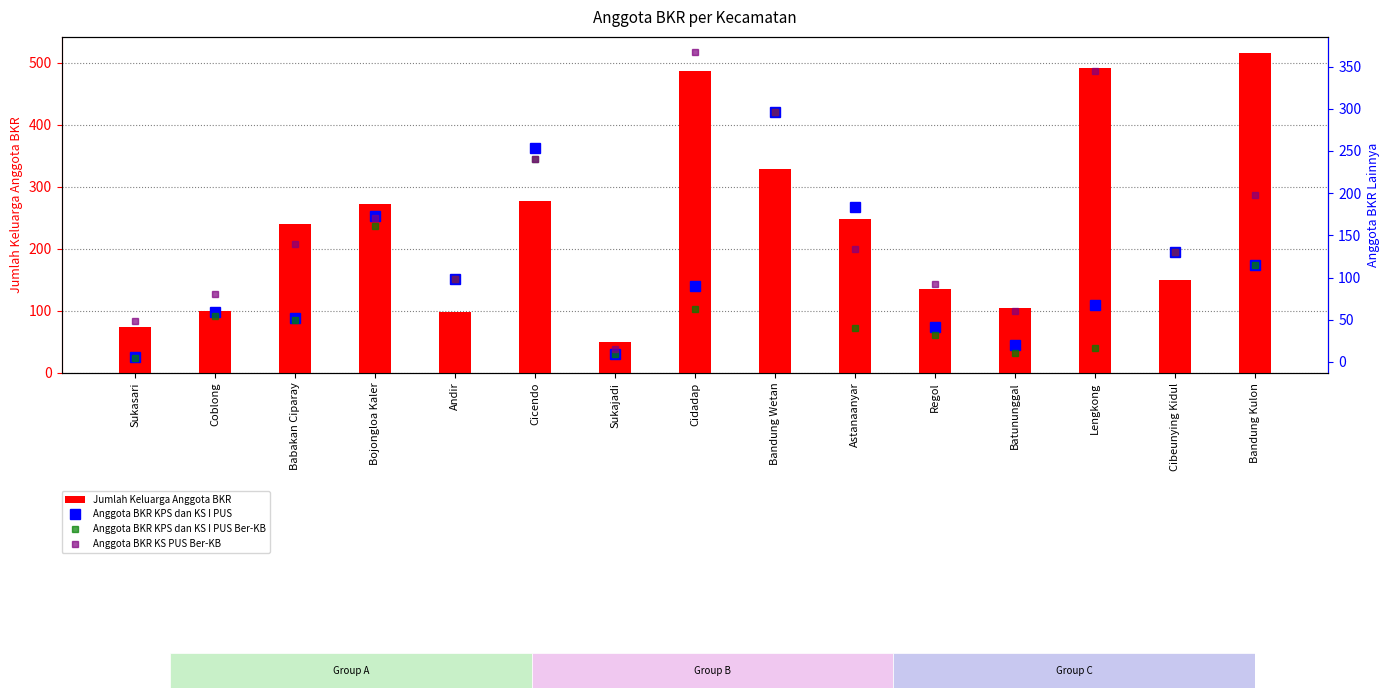

What is the value of the Anggota BKR KPS dan KS I PUS bar at the 11th from the left?

41